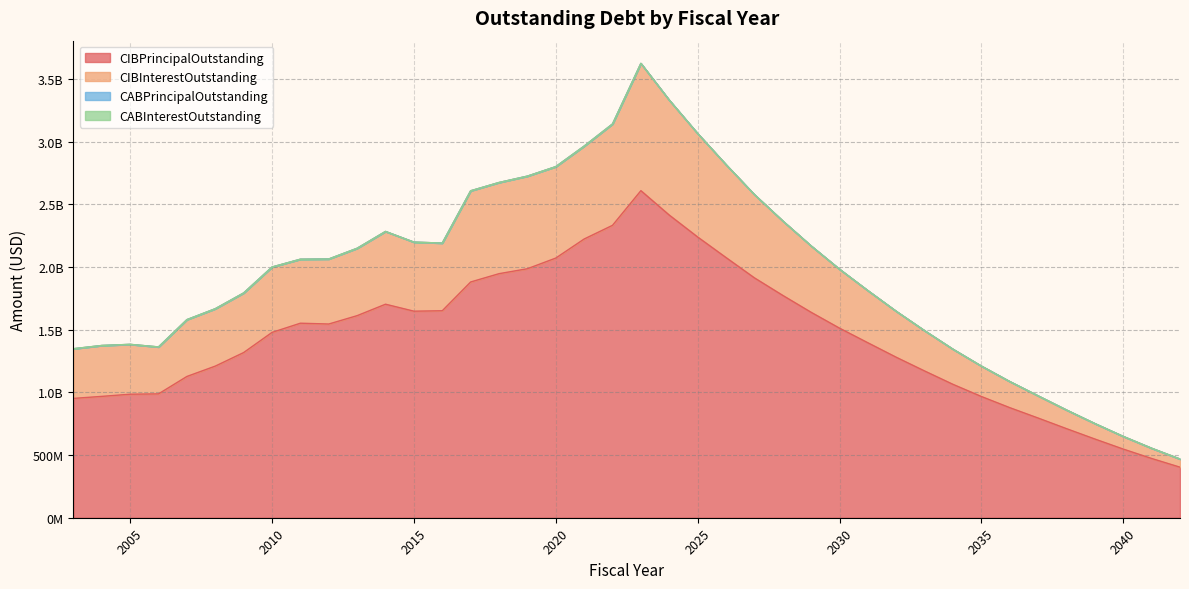

Where is CIBPrincipalOutstanding nearest to the value 1506257500?

2030